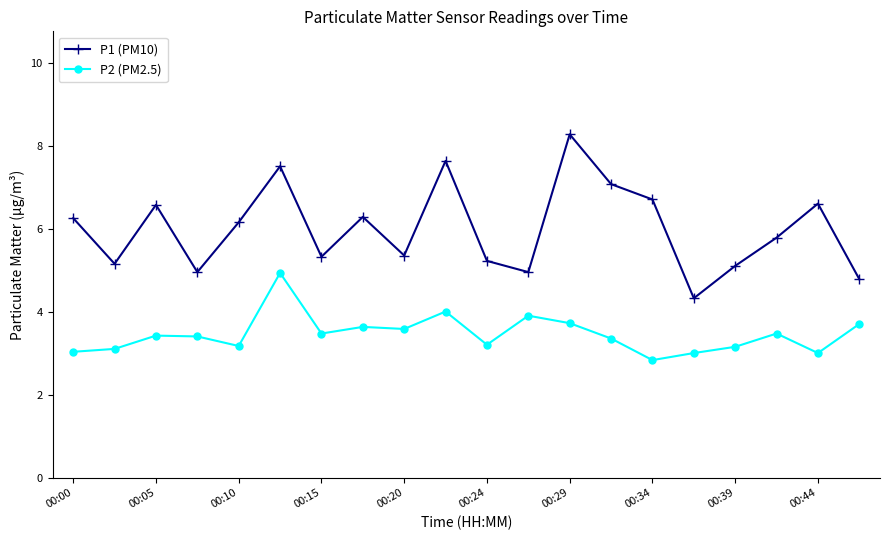

Which series has the largest range (max minus min)?

P1 (PM10)